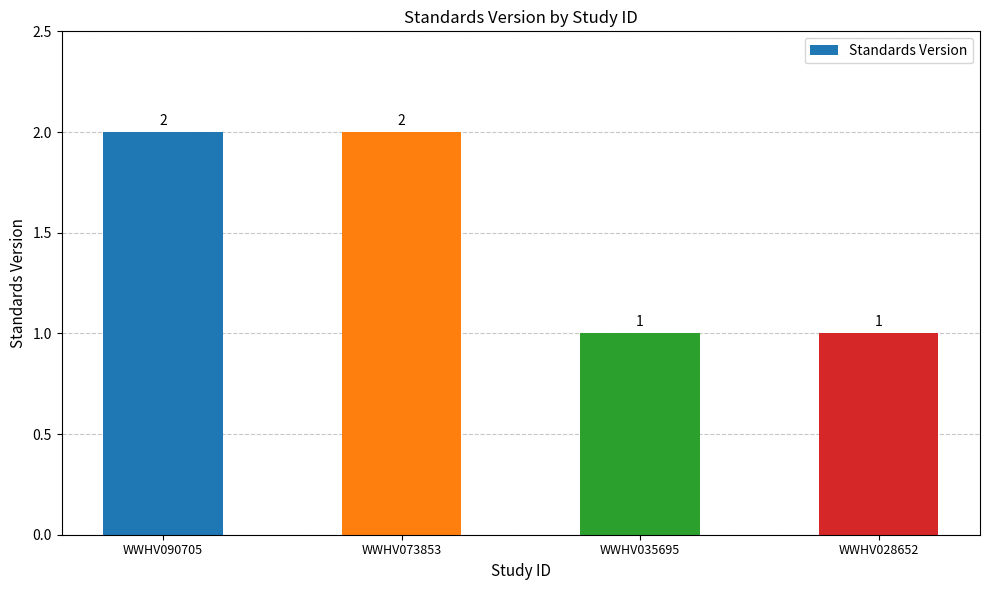

What is the greatest value displayed?

2